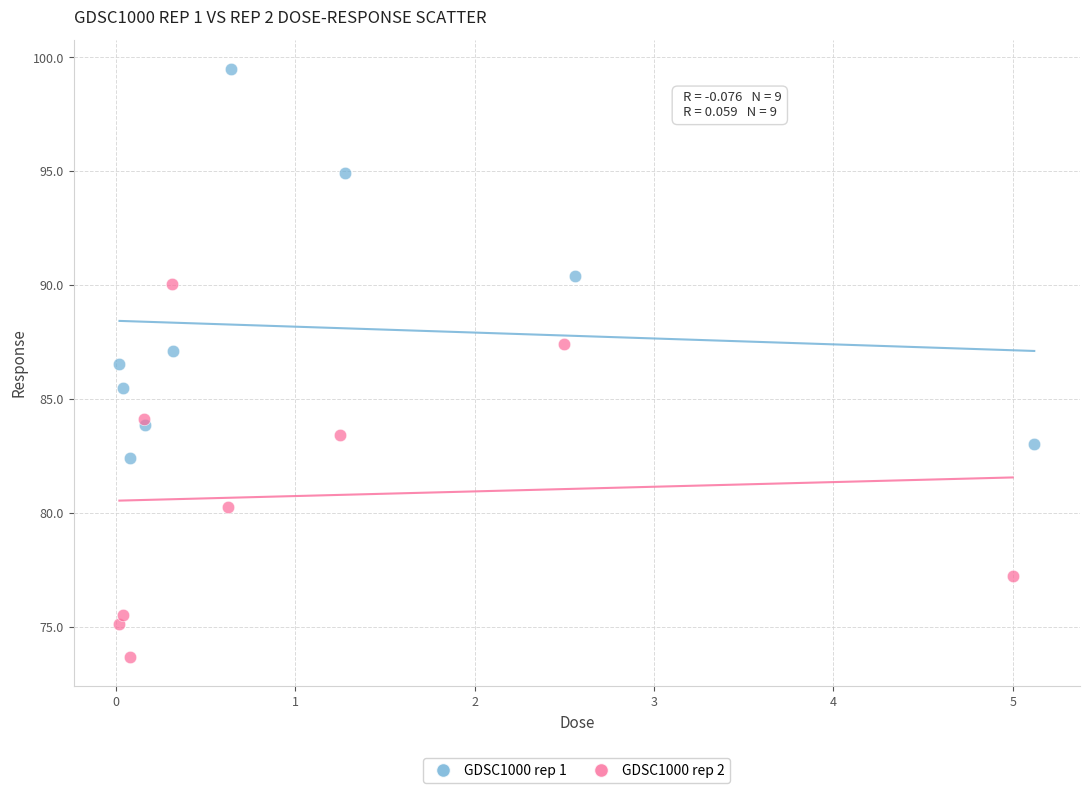

Which series contains the lowest Y value?

GDSC1000 rep 2